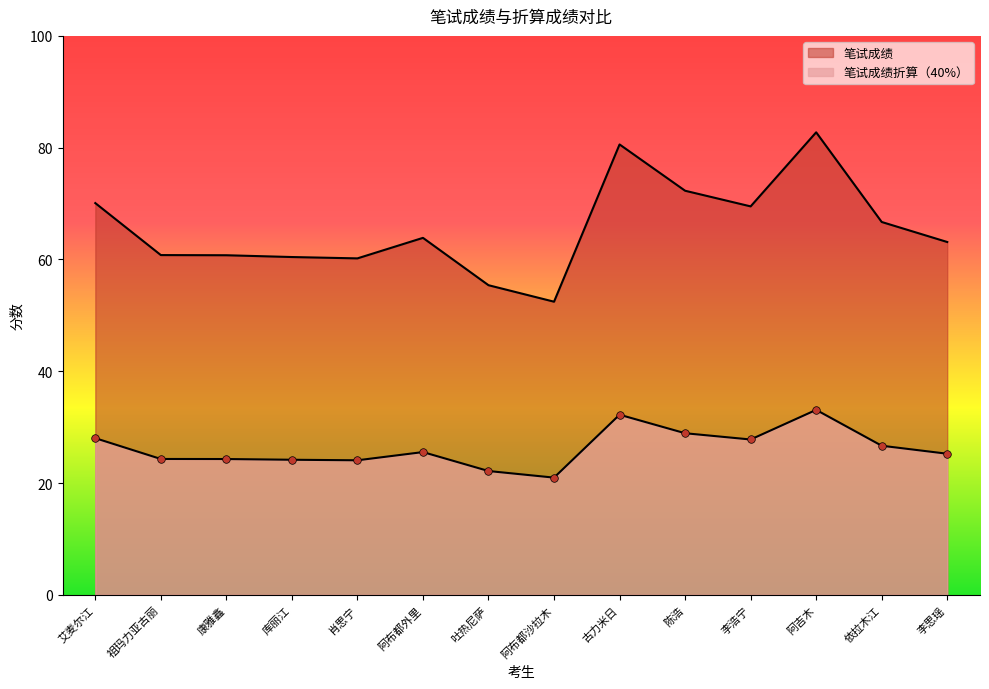

Which series has the largest total across all categories?

笔试成绩